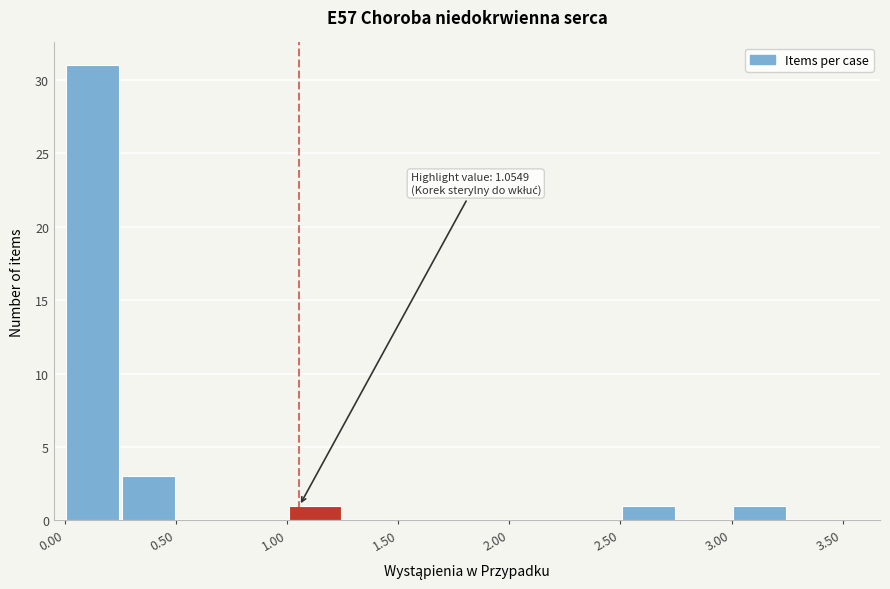

Which range on the x-axis has the tallest bar?

0.00 to 0.25